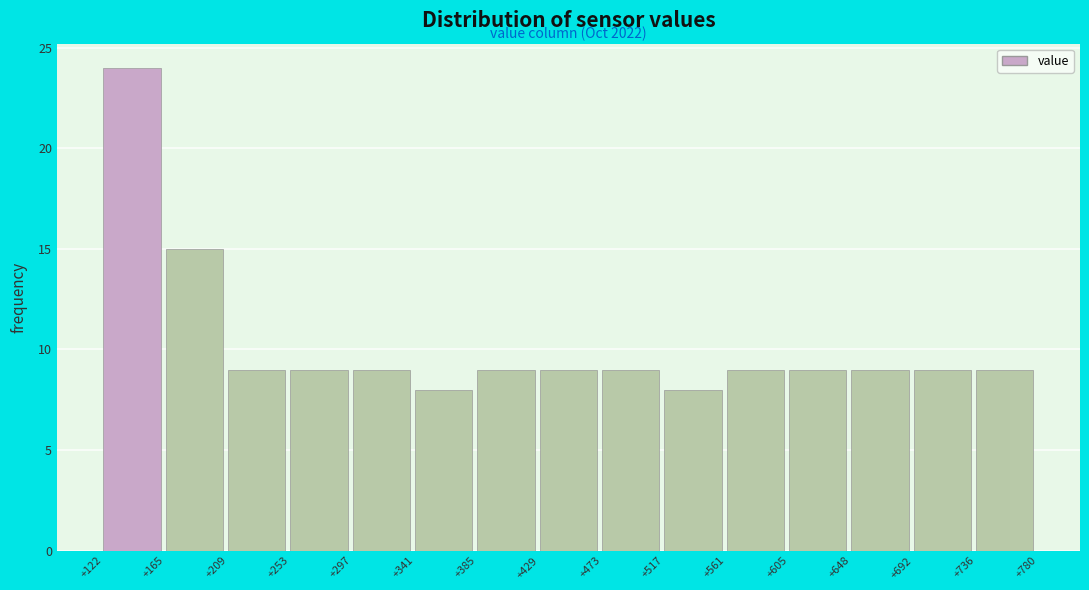

Reading right to left, what are all the values shown in this chart?

+736=9	+692=9	+648=9	+605=9	+561=9	+517=8	+473=9	+429=9	+385=9	+341=8	+297=9	+253=9	+209=9	+165=15	+122=24